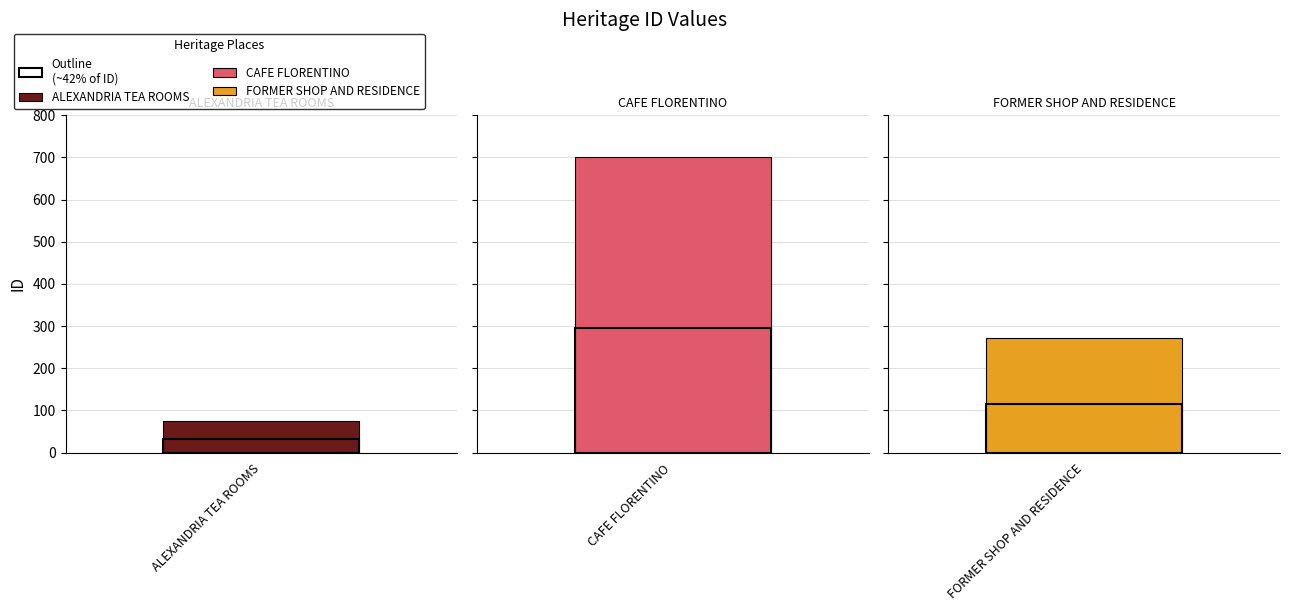

Where is the data nearest to the value 388?

FORMER SHOP AND RESIDENCE